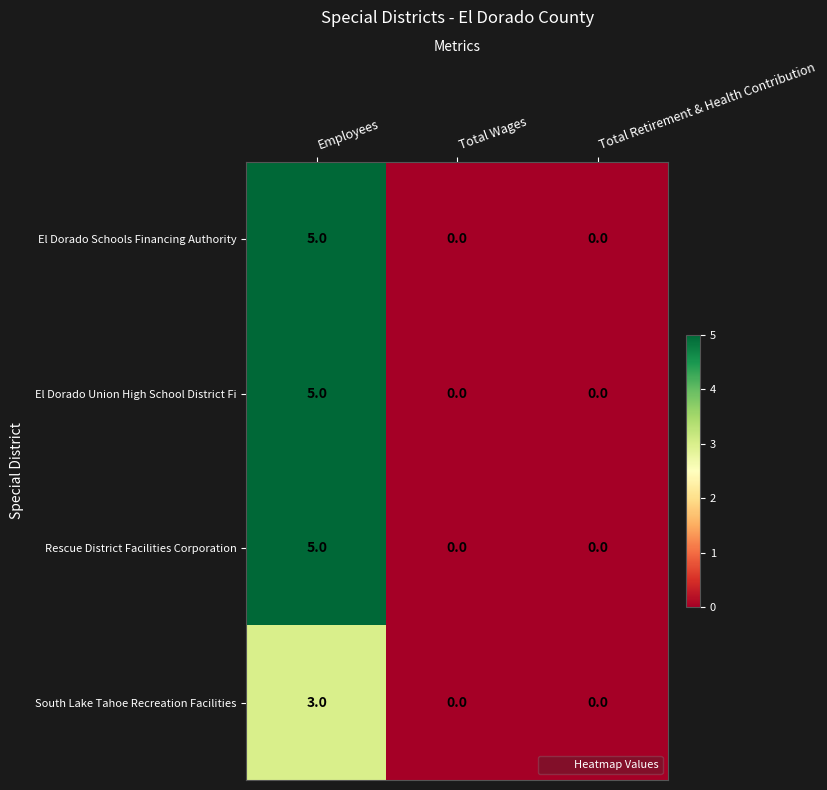

How many series are shown in this chart?

4